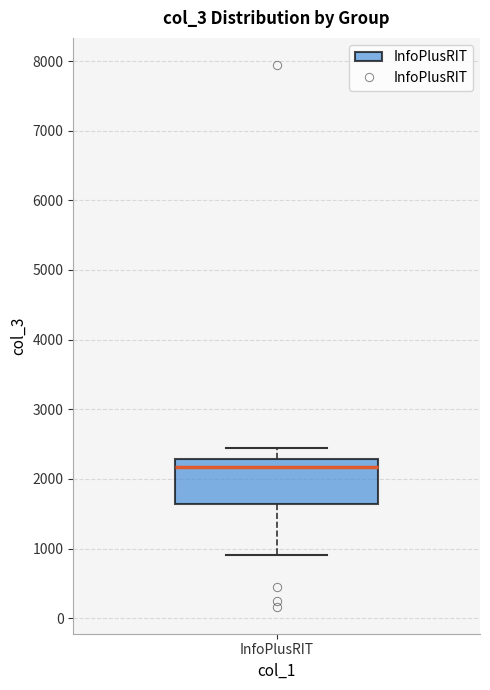

Where is the lower edge of the box for InfoPlusRIT on the y-axis? The values are not printed on the chart, so give them approximately, as read against the axis.

1600